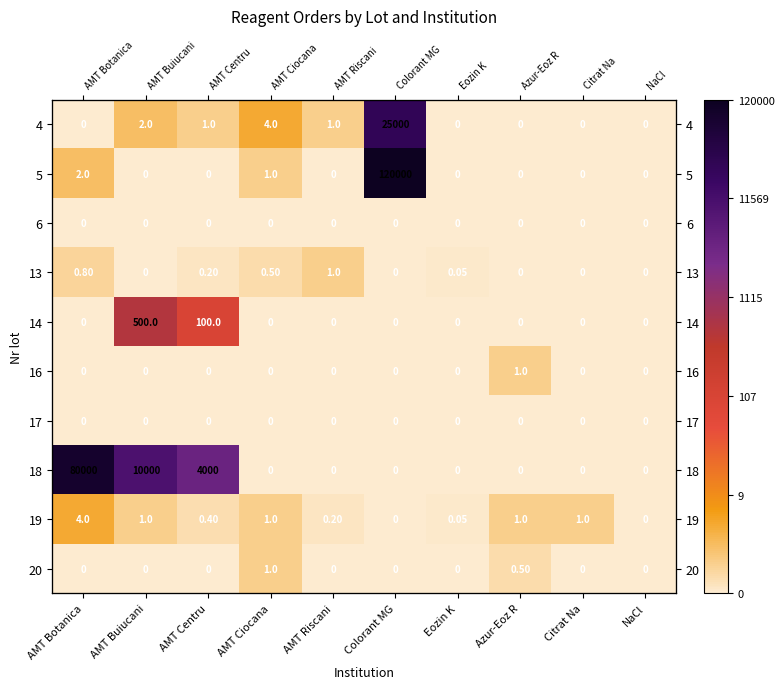

How many positive values does the 14 series have?

2